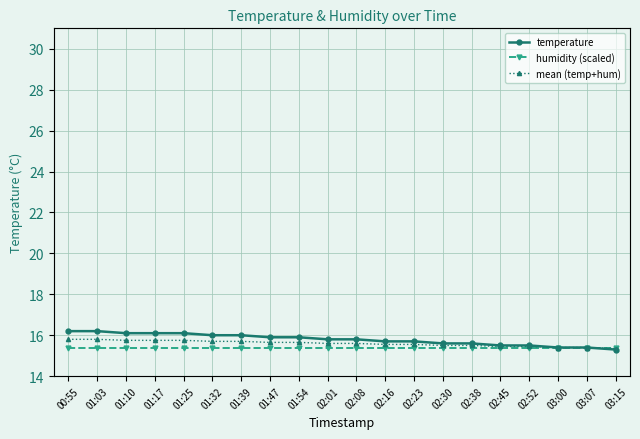

Reading right to left, list all the values displayed in this chart.

temperature: 03:15=15.3	03:07=15.4	03:00=15.4	02:52=15.5	02:45=15.5	02:38=15.6	02:30=15.6	02:23=15.7	02:16=15.7	02:08=15.8	02:01=15.8	01:54=15.9	01:47=15.9	01:39=16.0	01:32=16.0	01:25=16.1	01:17=16.1	01:10=16.1	01:03=16.2	00:55=16.2
humidity (scaled): 03:15=15.4	03:07=15.4	03:00=15.4	02:52=15.4	02:45=15.4	02:38=15.4	02:30=15.4	02:23=15.4	02:16=15.4	02:08=15.4	02:01=15.4	01:54=15.4	01:47=15.4	01:39=15.4	01:32=15.4	01:25=15.4	01:17=15.4	01:10=15.4	01:03=15.4	00:55=15.4
mean (temp+hum): 03:15=15.4	03:07=15.4	03:00=15.4	02:52=15.5	02:45=15.5	02:38=15.5	02:30=15.5	02:23=15.6	02:16=15.6	02:08=15.6	02:01=15.6	01:54=15.7	01:47=15.7	01:39=15.7	01:32=15.7	01:25=15.8	01:17=15.8	01:10=15.8	01:03=15.8	00:55=15.8